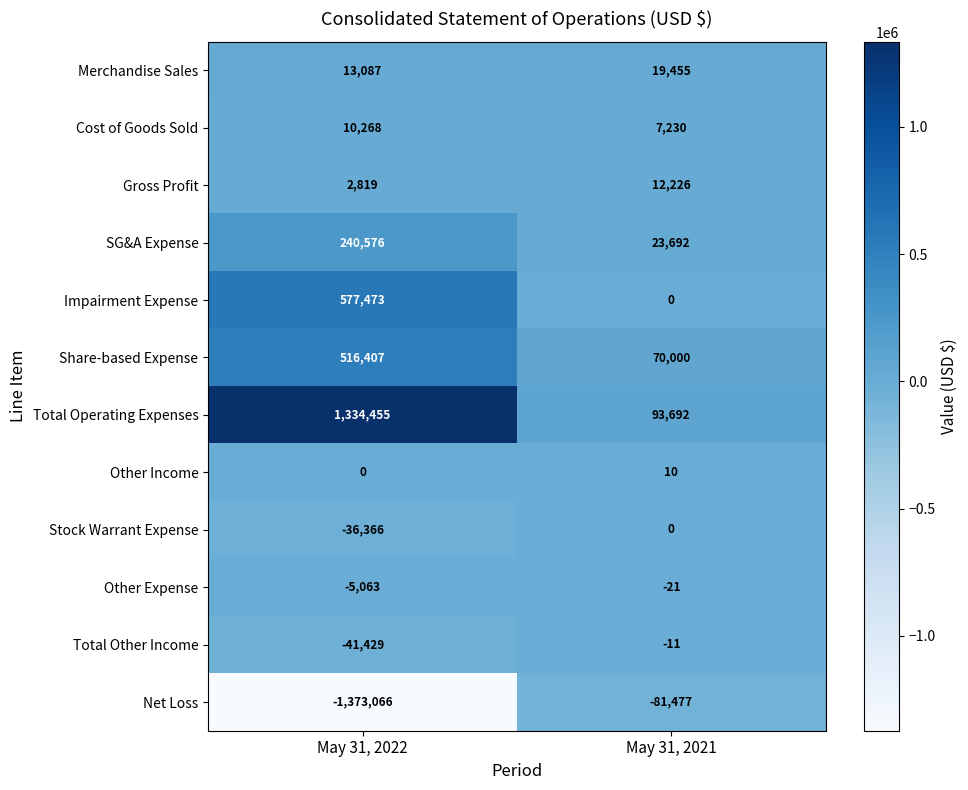

Which category has the lowest value across all series?

May 31, 2022